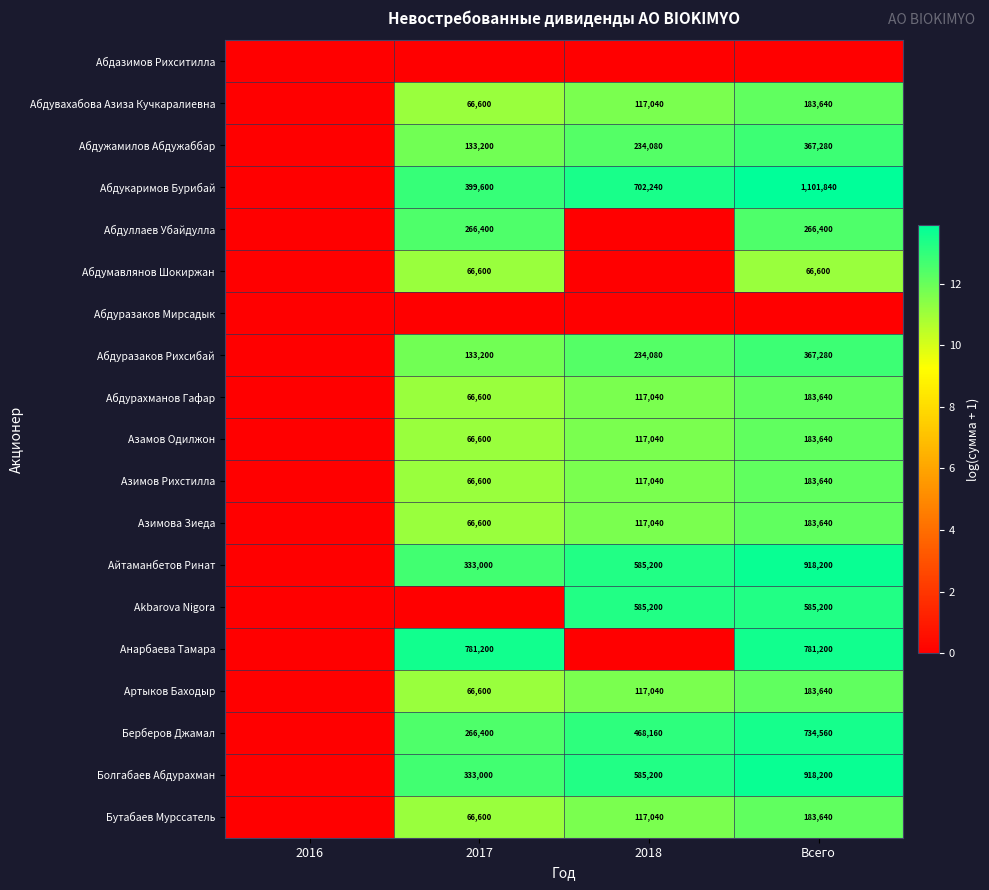

True or false: Азимова Зиеда has a value of 183640 at Всего.

True